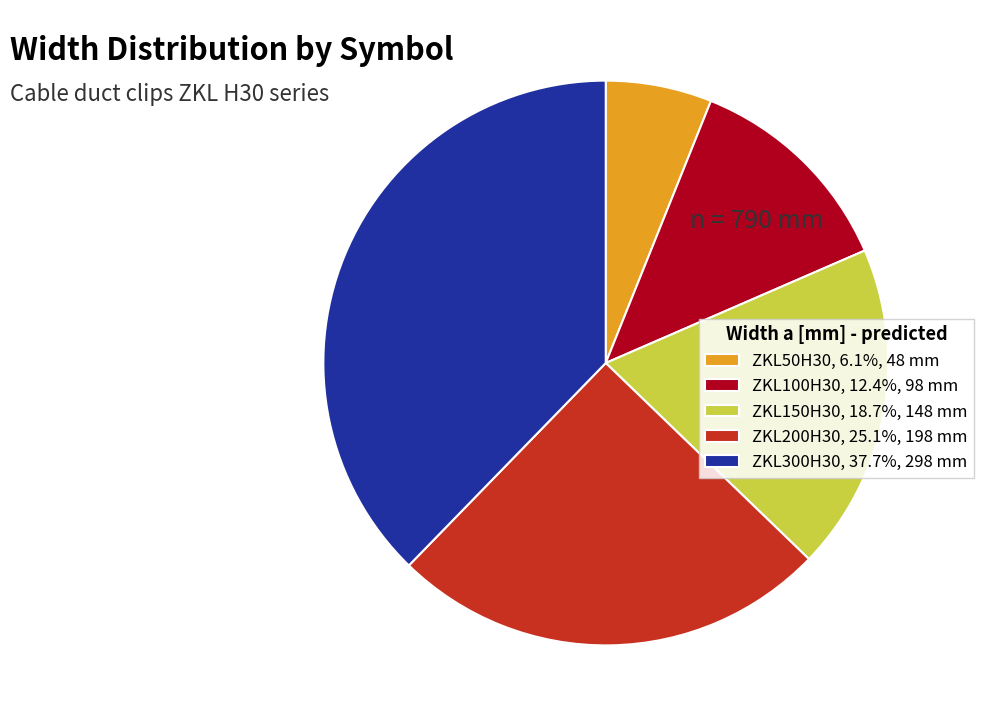

Which has a higher value, ZKL200H30 or ZKL50H30?

ZKL200H30